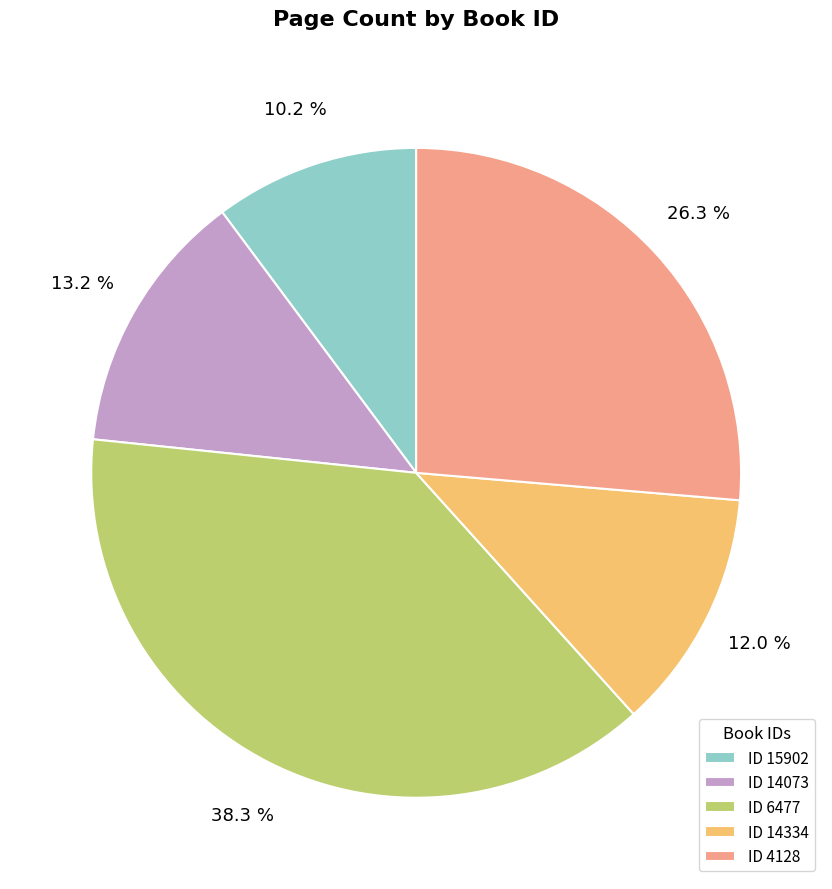

To the nearest percent, what is the difference between the largest and smallest slice percentages?

28%